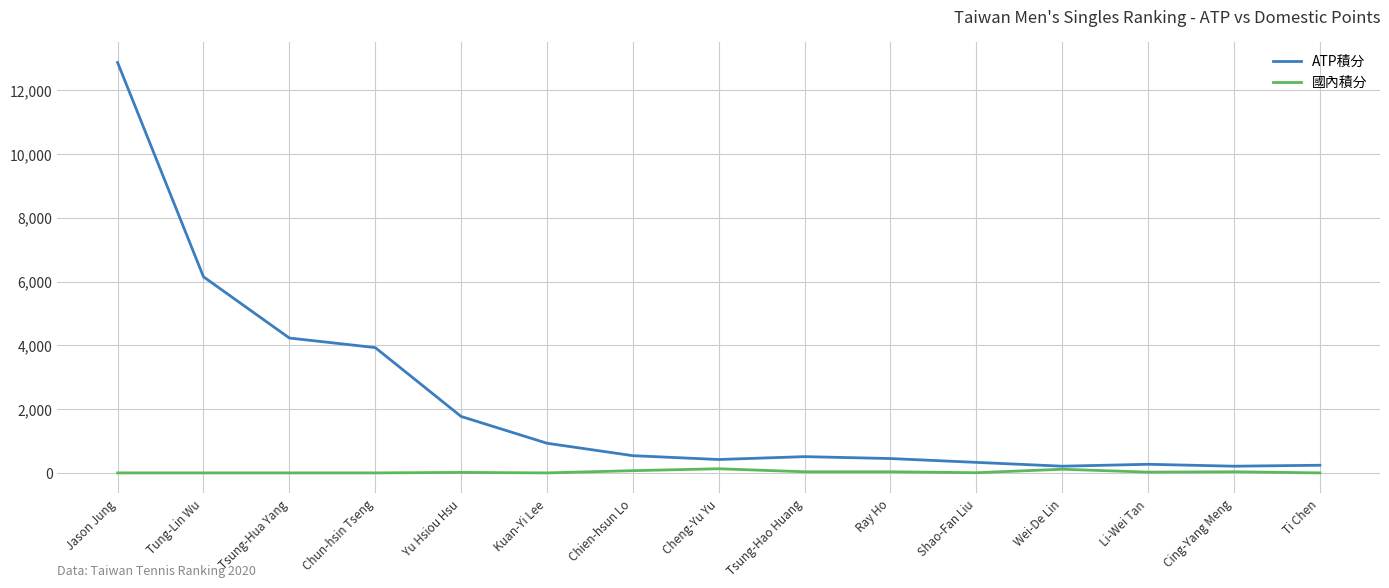

What are all the series names shown in the legend?

ATP積分, 國內積分